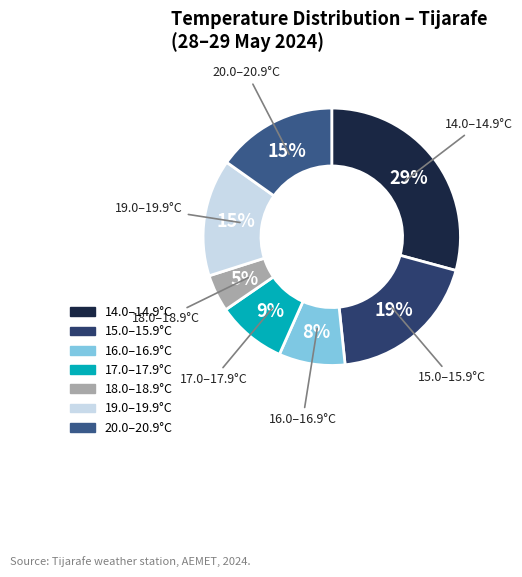

To the nearest percent, what is the average slice percentage?

14%